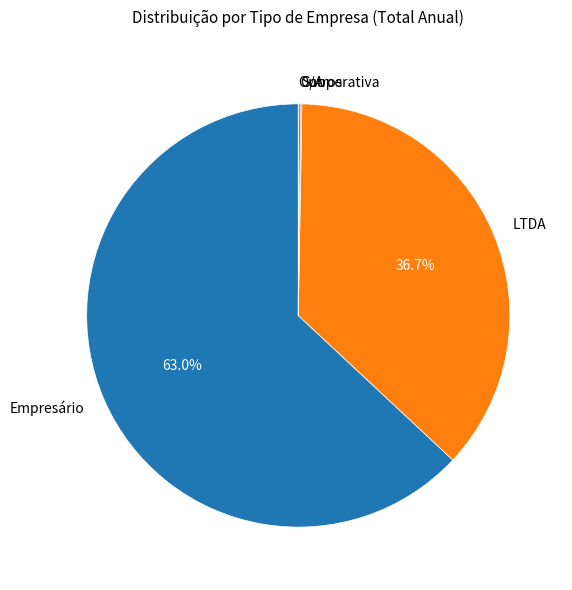

What is the ratio of the value at LTDA to the value at Empresário?

0.6